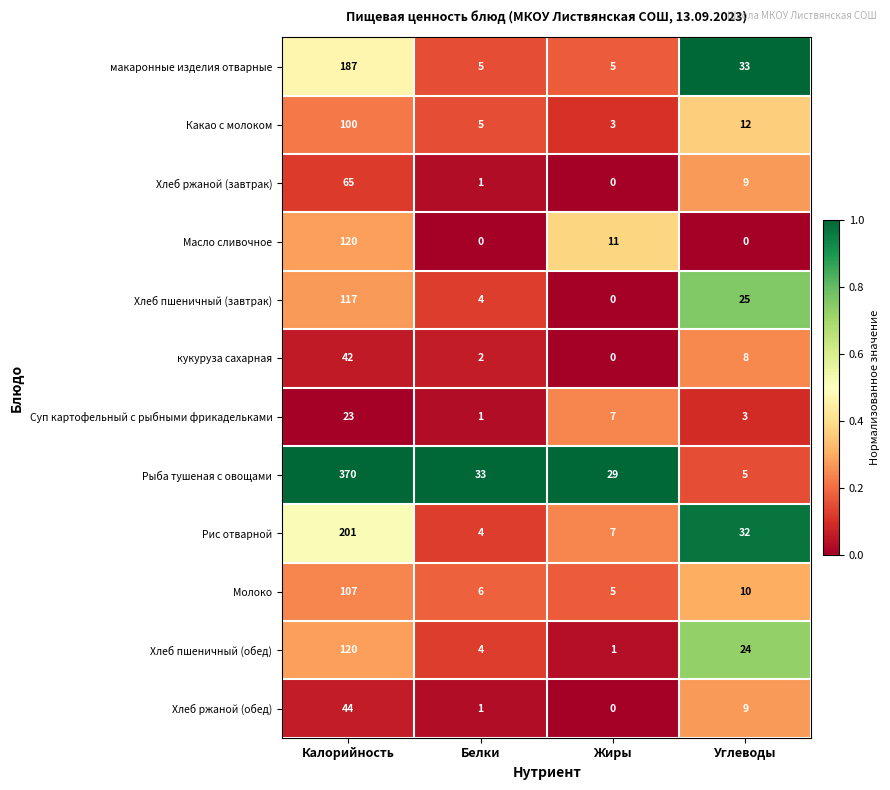

The value of Рыба тушеная с овощами at Углеводы is 5. True or false?

True